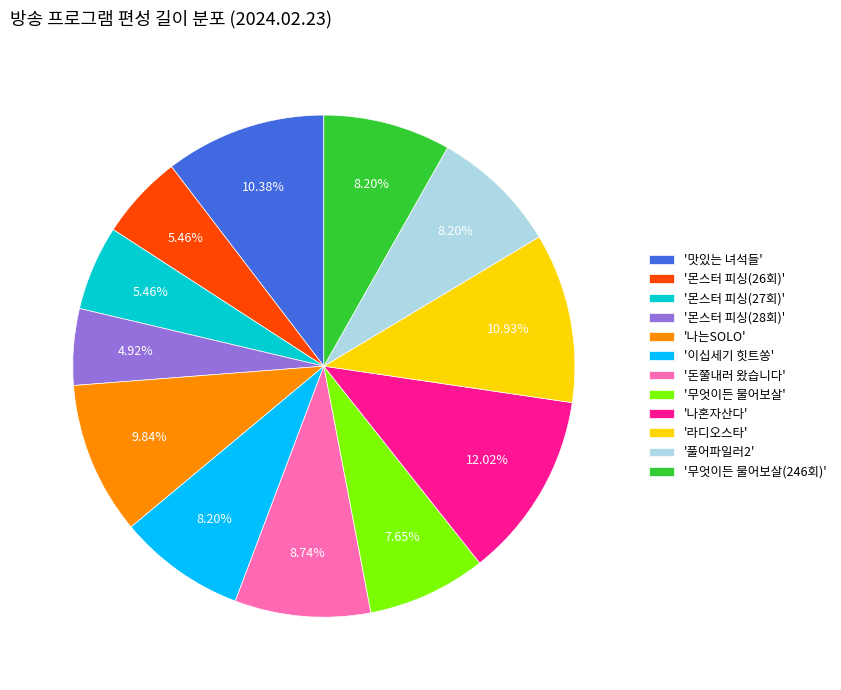

How many segments does this pie chart have?

12